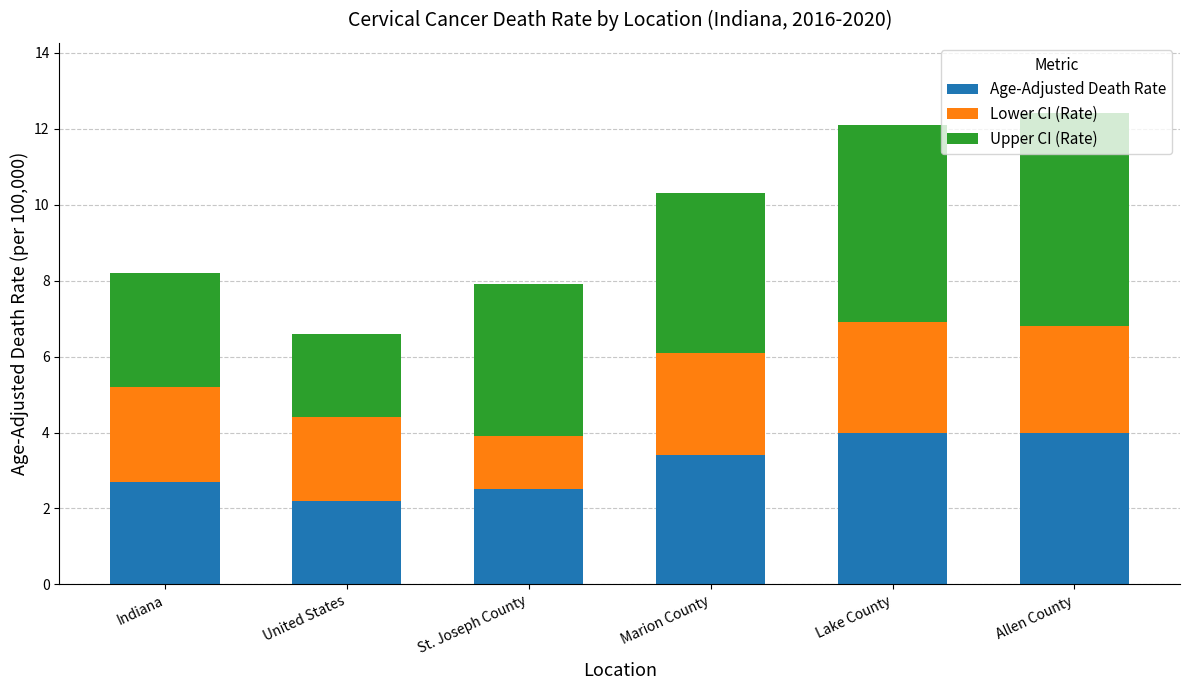

What is the maximum value for Age-Adjusted Death Rate?

4.0